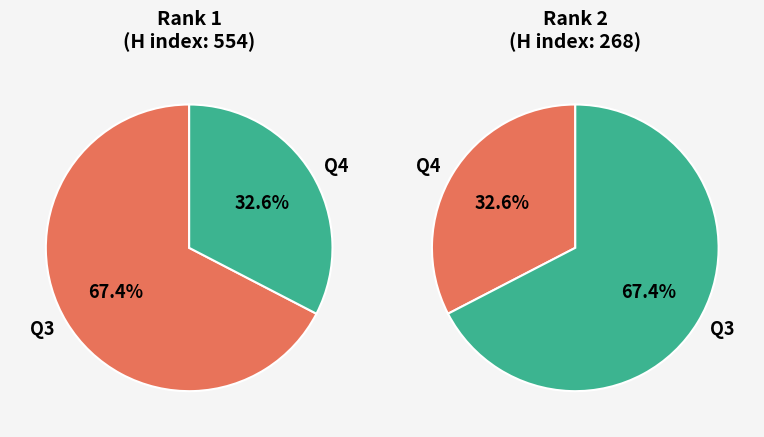

Is the sum of 1 and 0 greater than half?

Yes